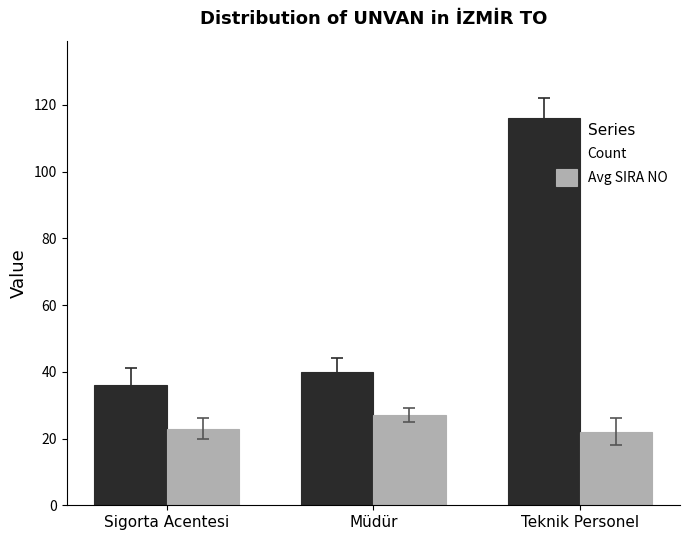

What are all the series names shown in the legend?

Count, Avg SIRA NO